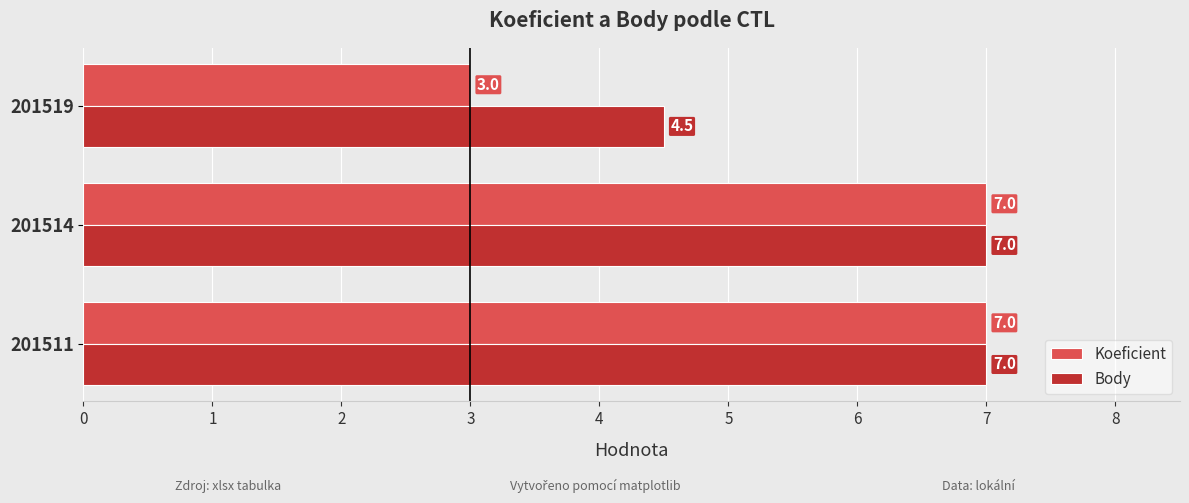

What is the average value of the Body series?

6.2